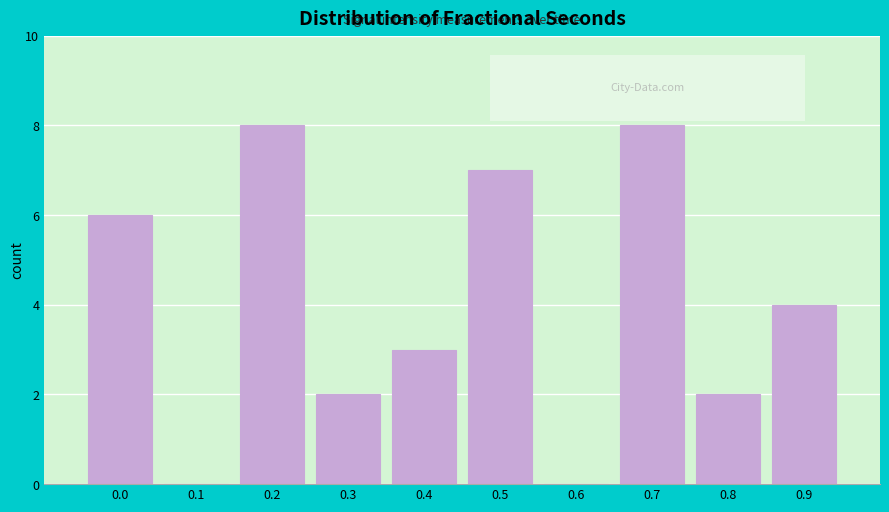

Reading right to left, transcribe all the data shown in this chart.

0.9=4	0.8=2	0.7=8	0.6=0	0.5=7	0.4=3	0.3=2	0.2=8	0.1=0	0.0=6